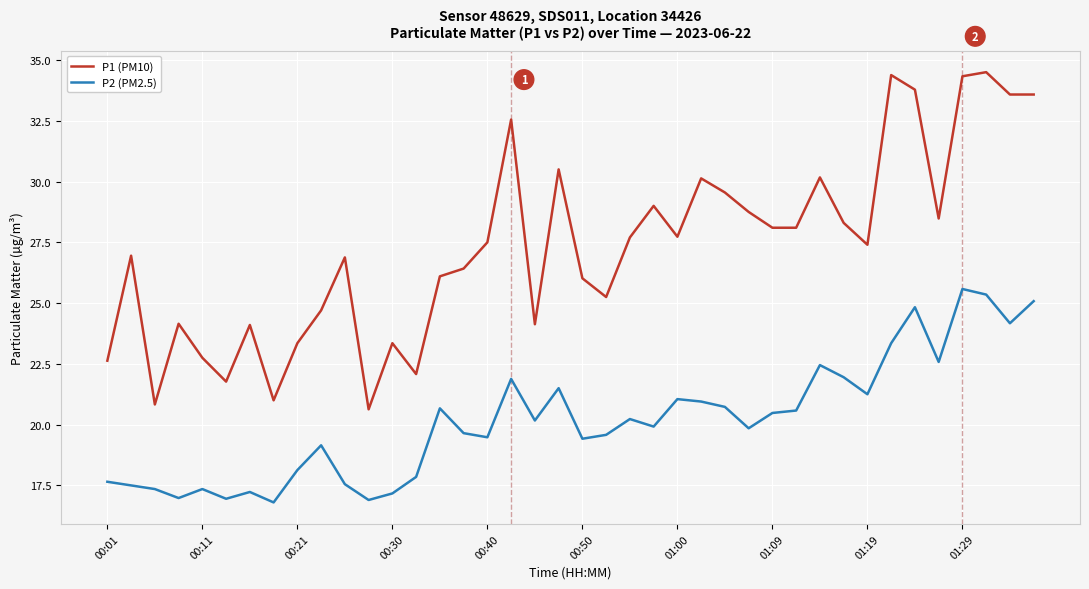

True or false: P1 (PM10) and P2 (PM2.5) intersect in this chart.

False